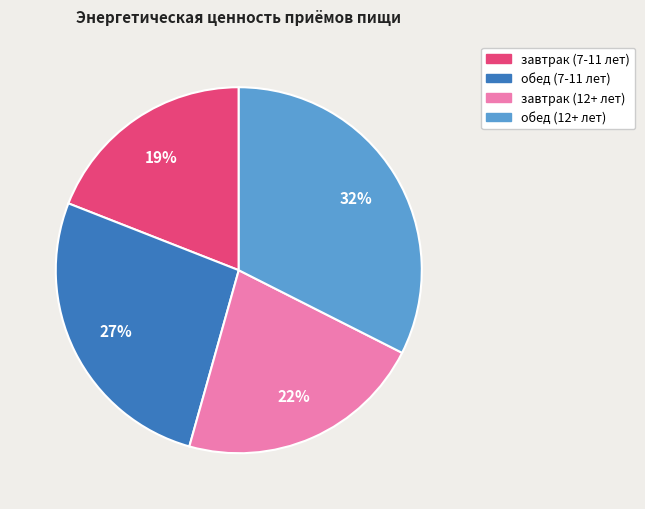

Rank the categories by value from lowest to highest.

завтрак (7-11 лет), завтрак (12+ лет), обед (7-11 лет), обед (12+ лет)